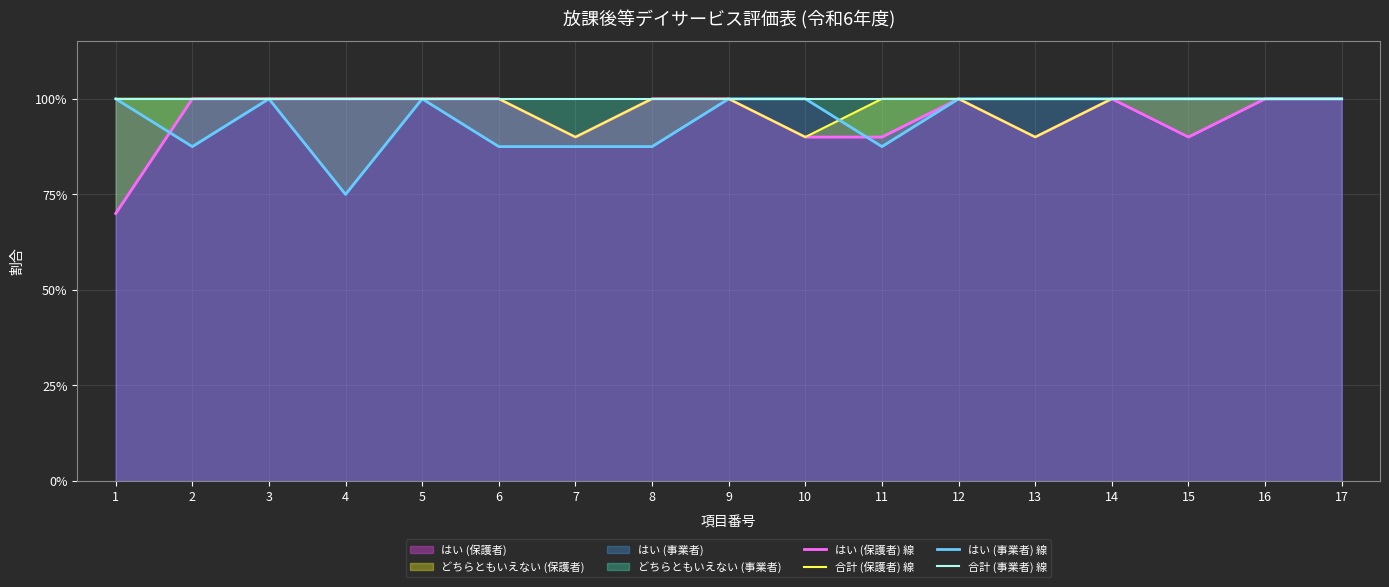

Reading right to left, what are all the values shown in this chart?

はい (保護者) 線: 17=1.0	16=1.0	15=0.9	14=1.0	13=0.9	12=1.0	11=0.9	10=0.9	9=1.0	8=1.0	7=0.9	6=1.0	5=1.0	4=1.0	3=1.0	2=1.0	1=0.7
合計 (保護者) 線: 17=1.0	16=1.0	15=1.0	14=1.0	13=0.9	12=1.0	11=1.0	10=0.9	9=1.0	8=1.0	7=0.9	6=1.0	5=1.0	4=1.0	3=1.0	2=1.0	1=1.0
はい (事業者) 線: 17=1.0	16=1.0	15=1.0	14=1.0	13=1.0	12=1.0	11=0.9	10=1.0	9=1.0	8=0.9	7=0.9	6=0.9	5=1.0	4=0.8	3=1.0	2=0.9	1=1.0
合計 (事業者) 線: 17=1.0	16=1.0	15=1.0	14=1.0	13=1.0	12=1.0	11=1.0	10=1.0	9=1.0	8=1.0	7=1.0	6=1.0	5=1.0	4=1.0	3=1.0	2=1.0	1=1.0